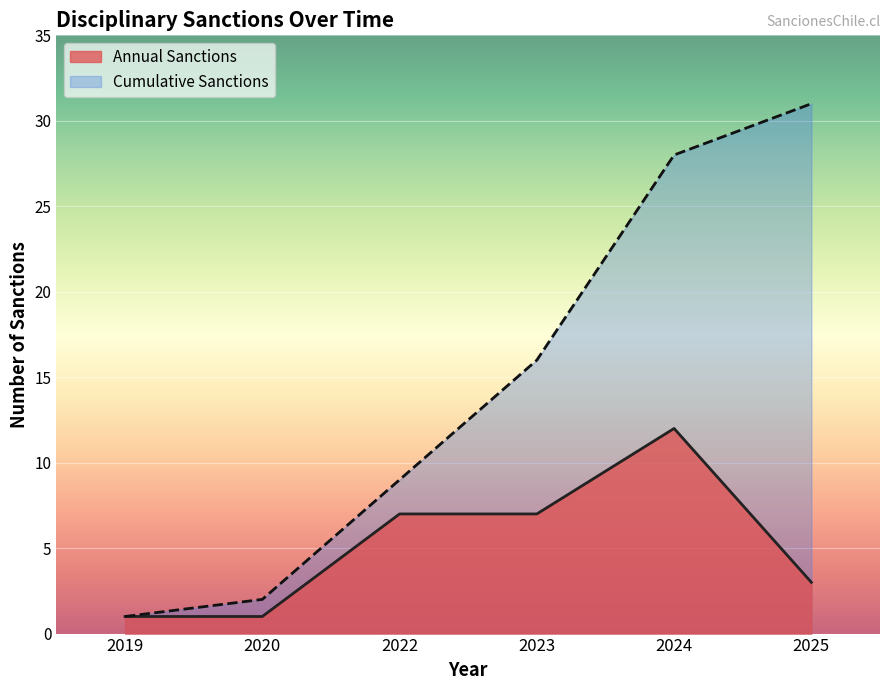

What is the difference between the values at 2023 and 2024?

5